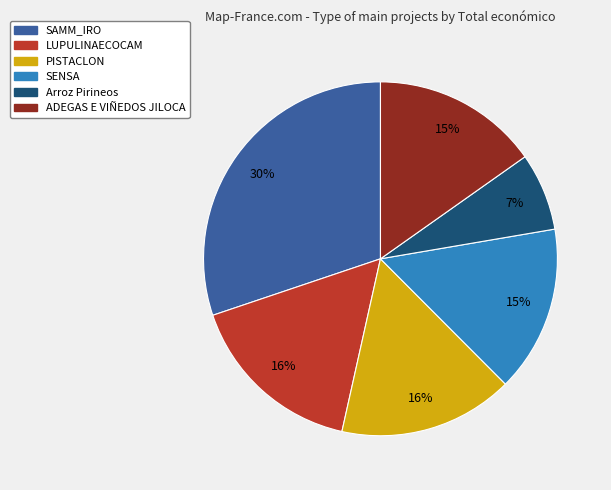

Do LUPULINAECOCAM and SENSA together represent more than half of the pie?

No